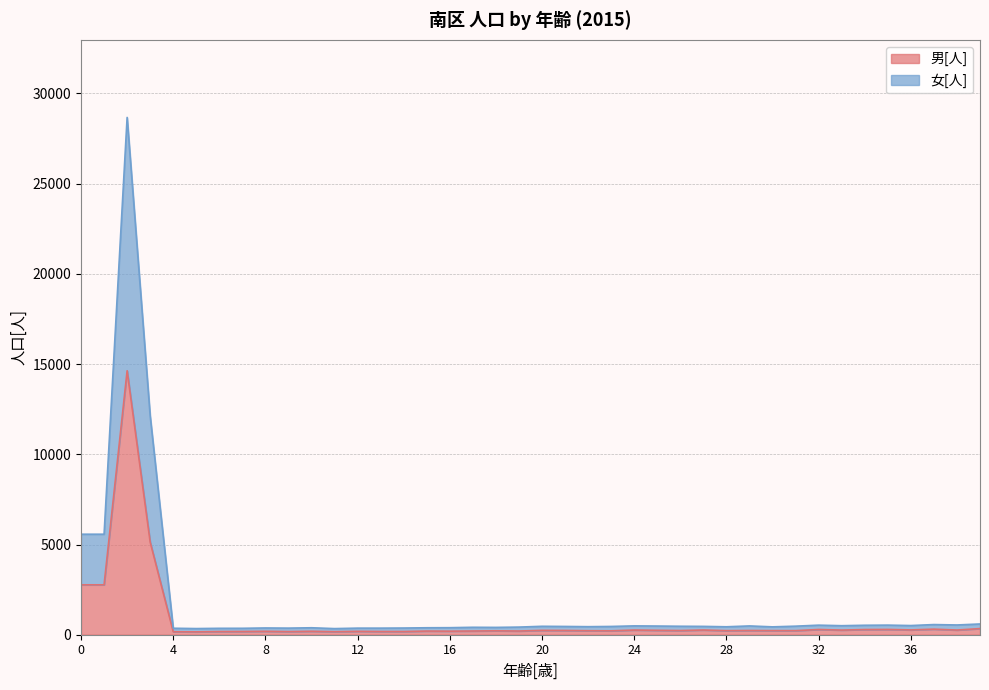

What is the maximum value for 男[人]?

14632